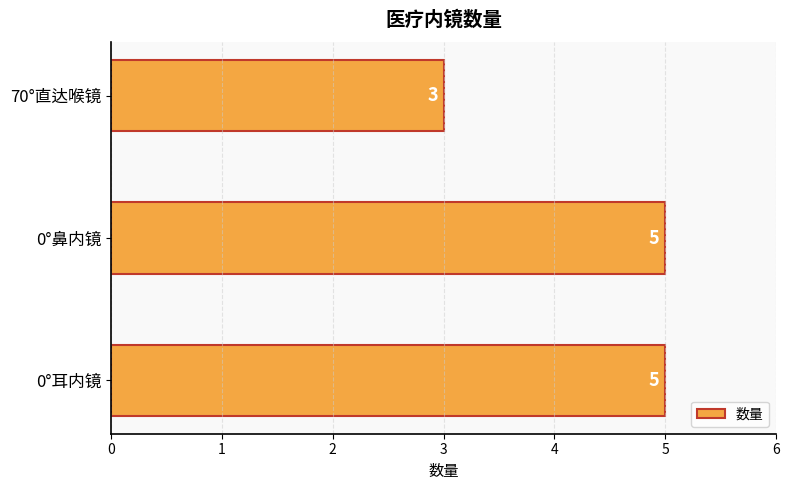

What is the greatest value displayed?

5